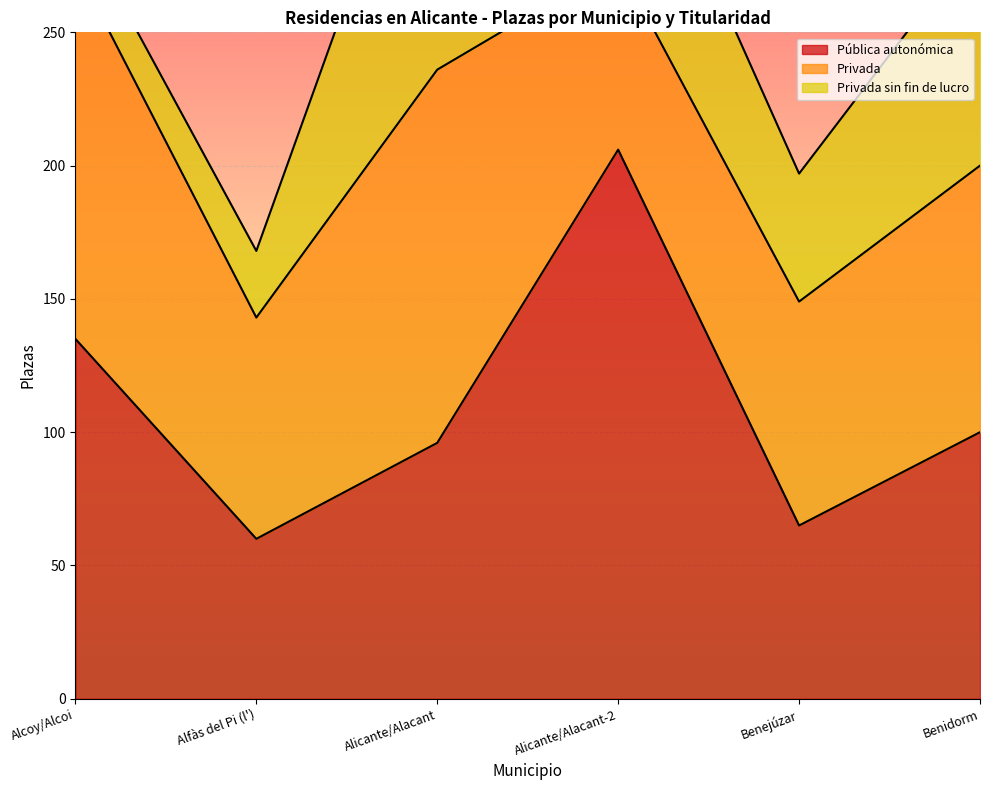

What is the highest value of the Privada sin fin de lucro series?

121